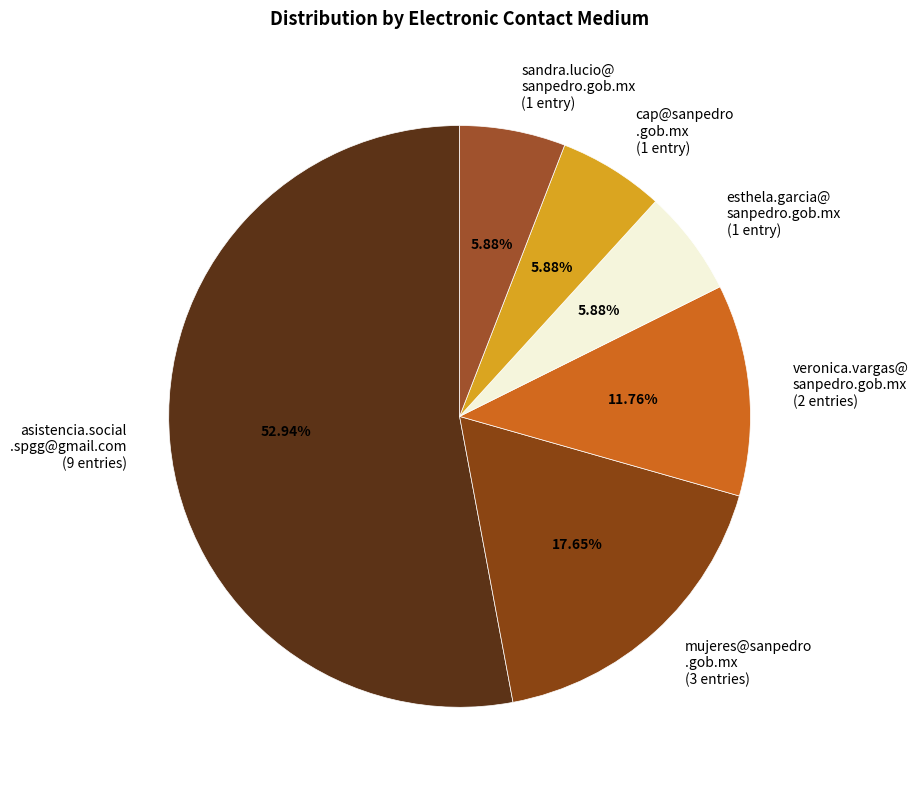

How many slices are in this pie chart?

6